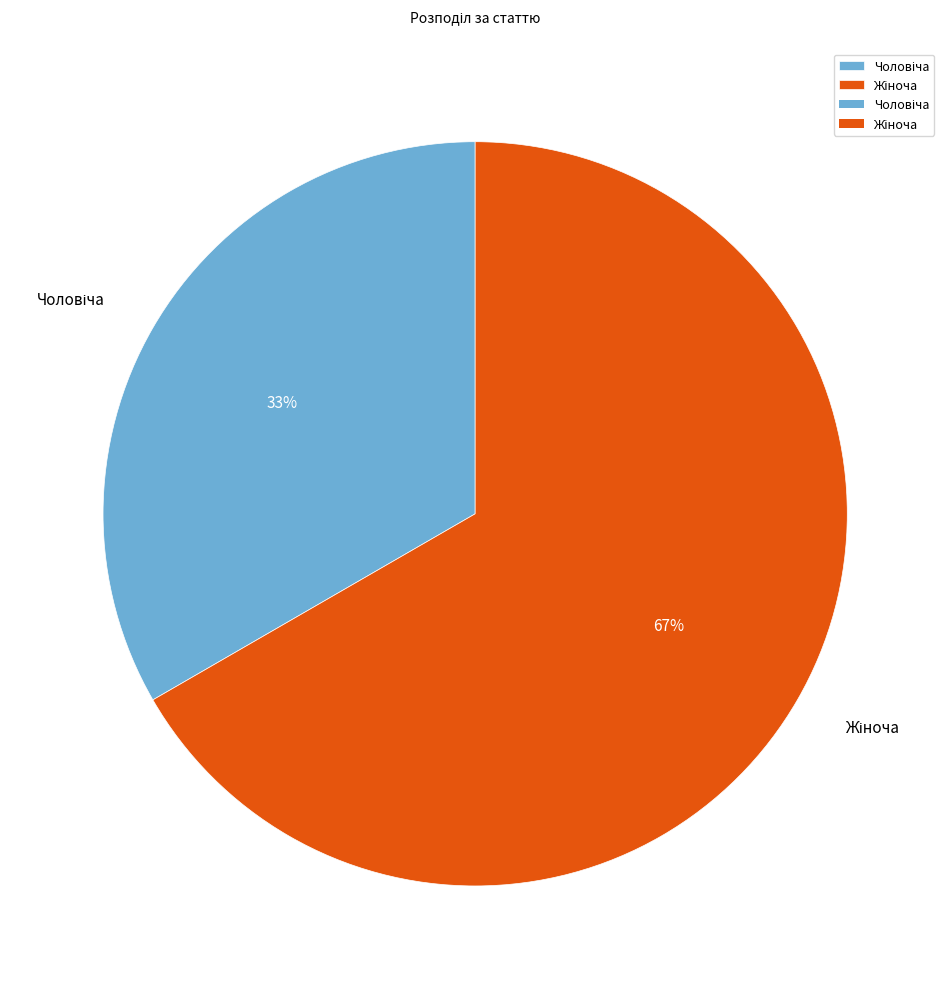

Does any single category account for the majority?

Yes